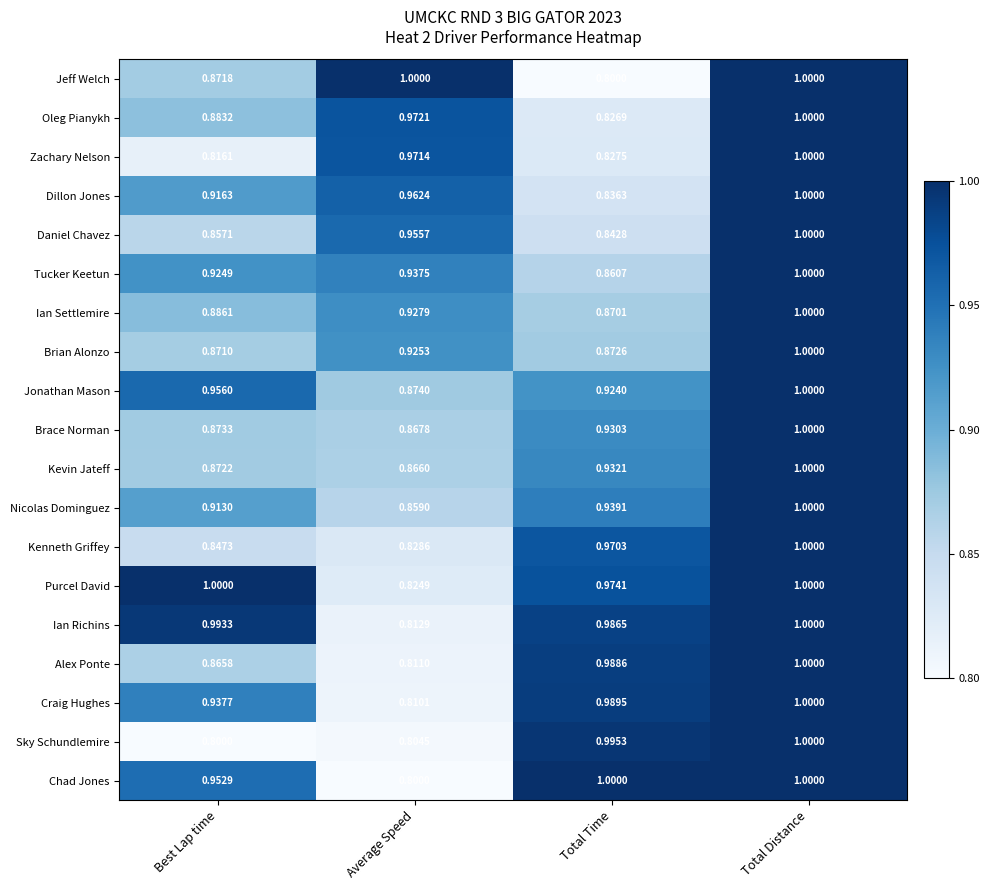

Rank the categories by Kenneth Griffey value from highest to lowest.

Total Distance, Total Time, Best Lap time, Average Speed